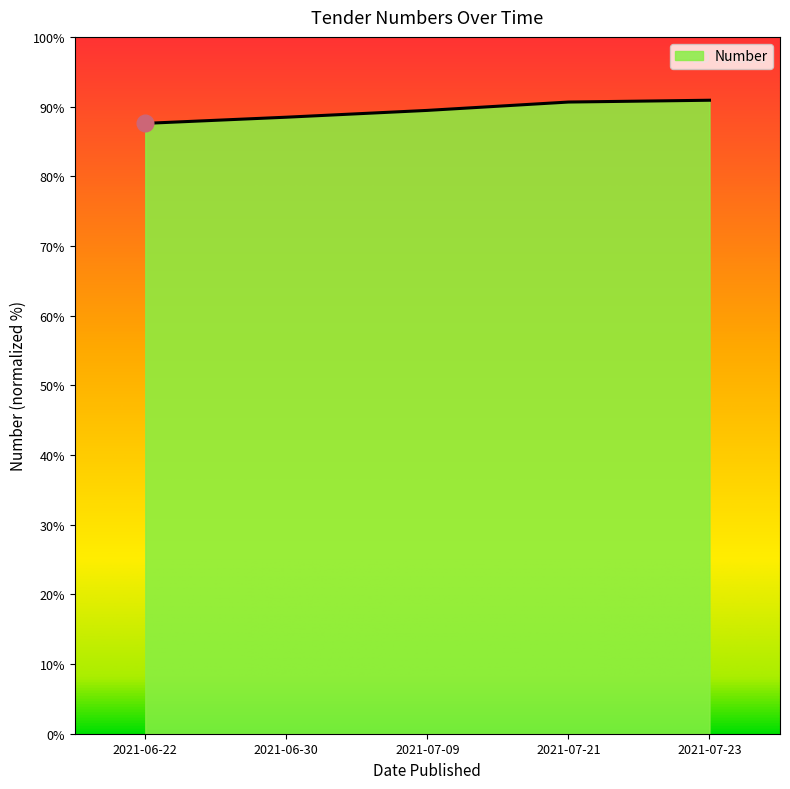

What is the smallest value displayed?

87.6